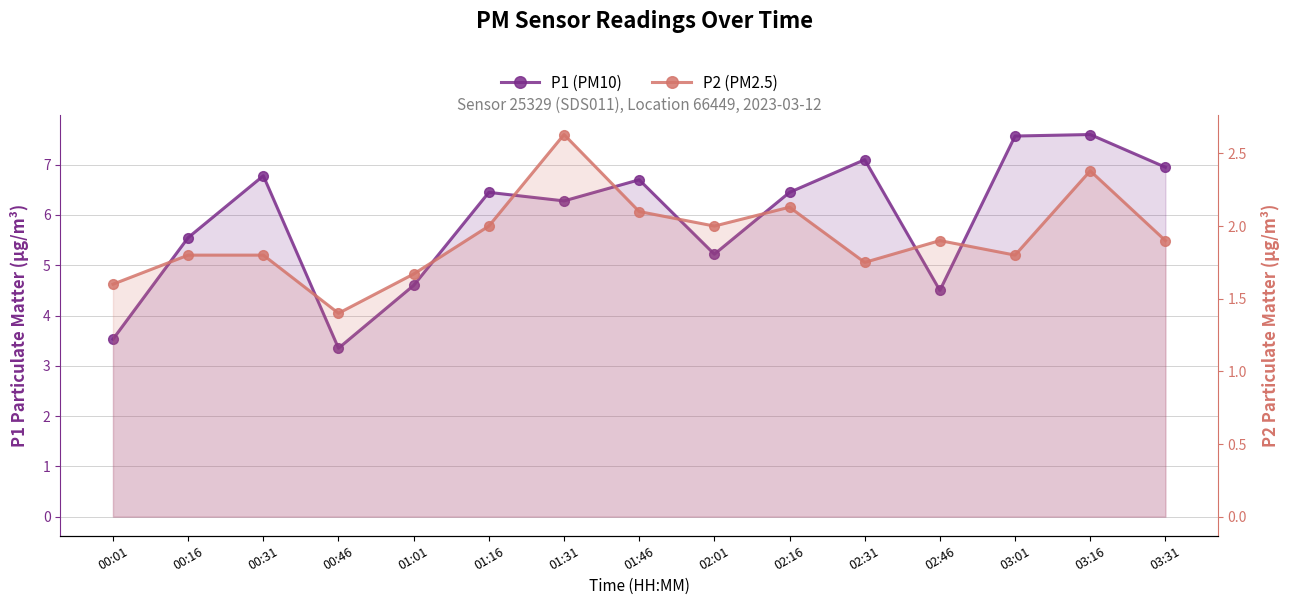

What is the difference between the highest and lowest values at 02:16?

4.3